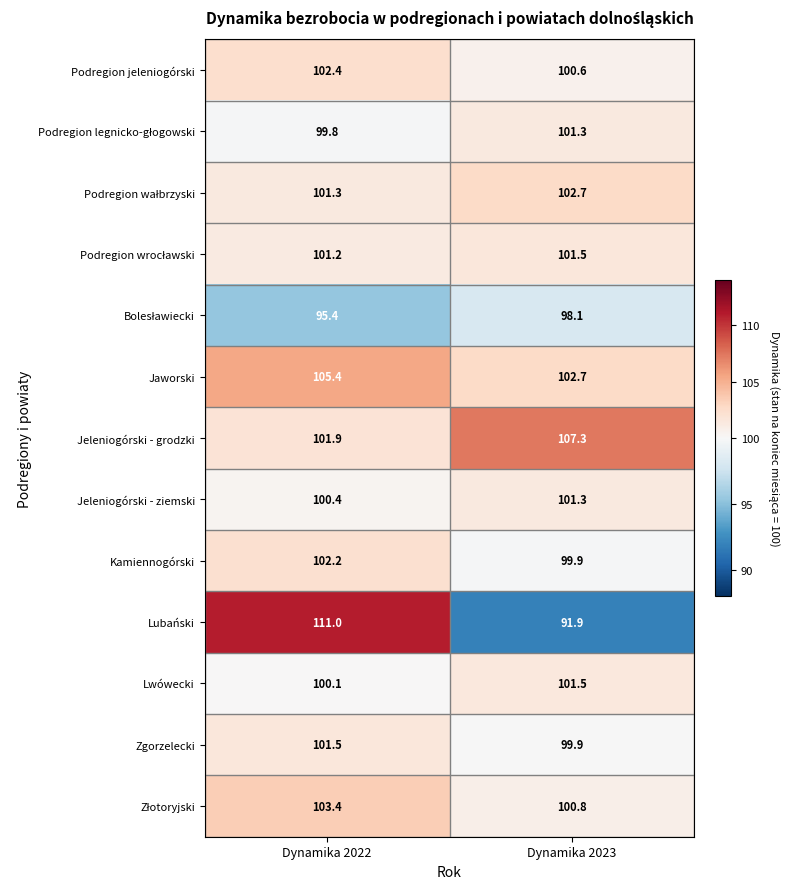

Is the value of Zgorzelecki at Dynamika 2022 greater than the value of Jaworski at Dynamika 2023?

No